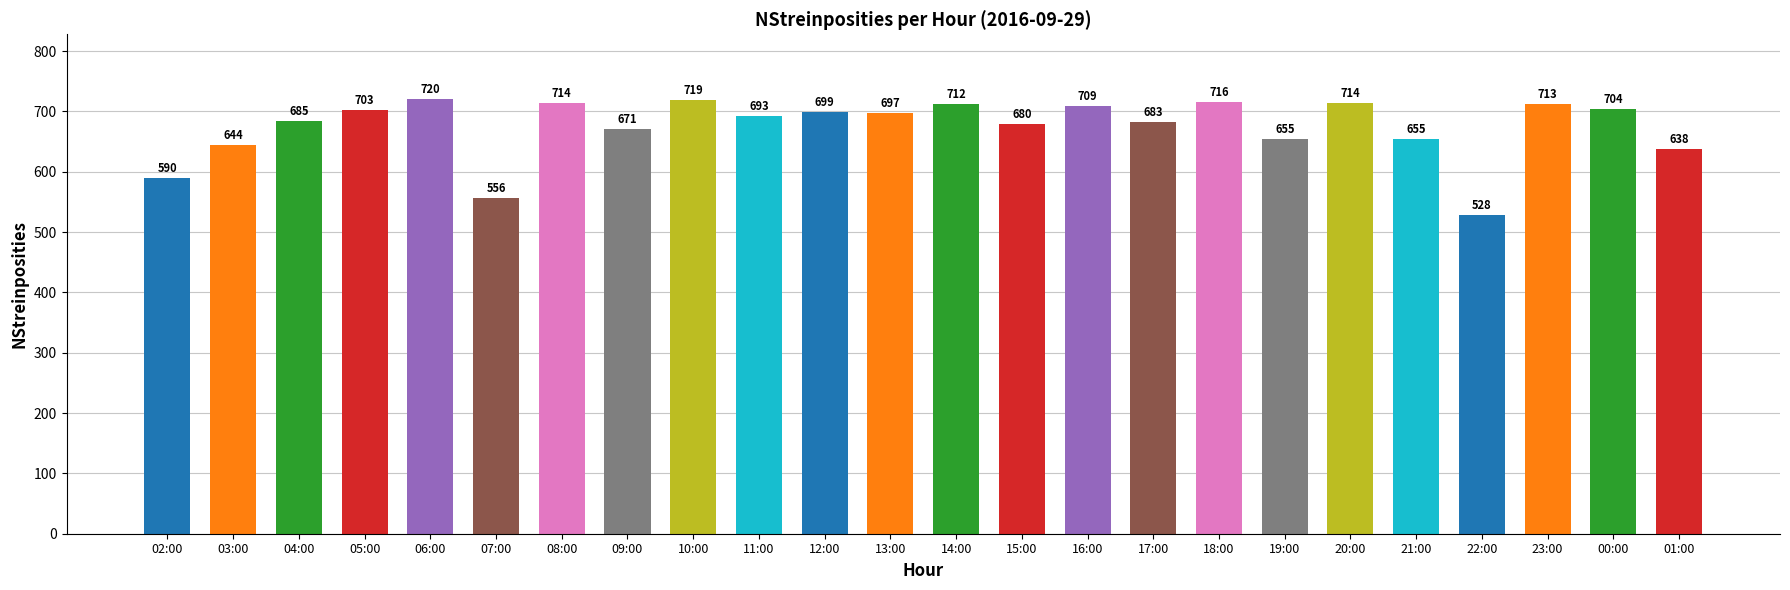

Reading right to left, extract all data points from this chart.

01:00=638	00:00=704	23:00=713	22:00=528	21:00=655	20:00=714	19:00=655	18:00=716	17:00=683	16:00=709	15:00=680	14:00=712	13:00=697	12:00=699	11:00=693	10:00=719	09:00=671	08:00=714	07:00=556	06:00=720	05:00=703	04:00=685	03:00=644	02:00=590